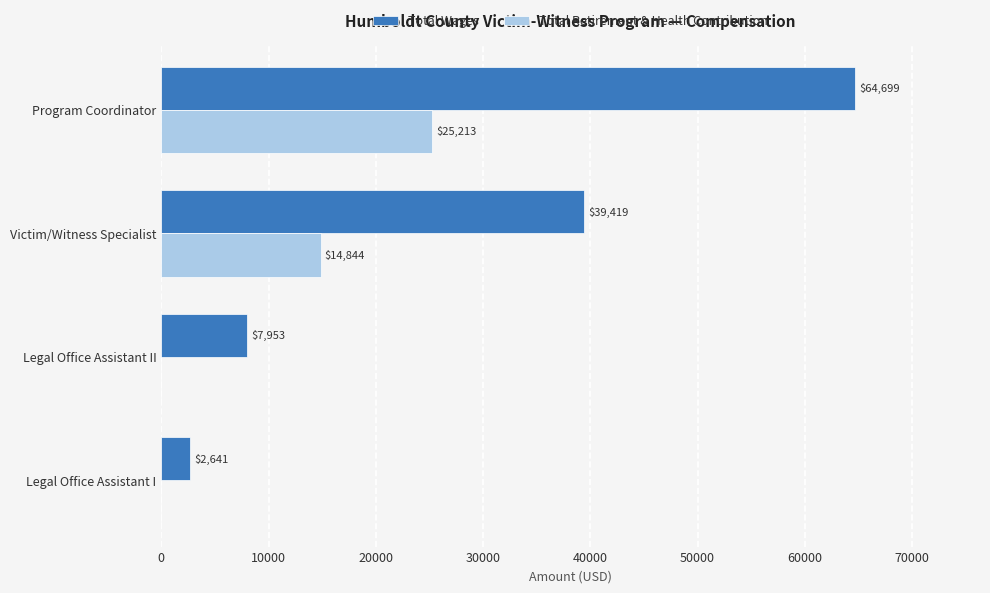

Which series has the largest total across all categories?

Total Wages